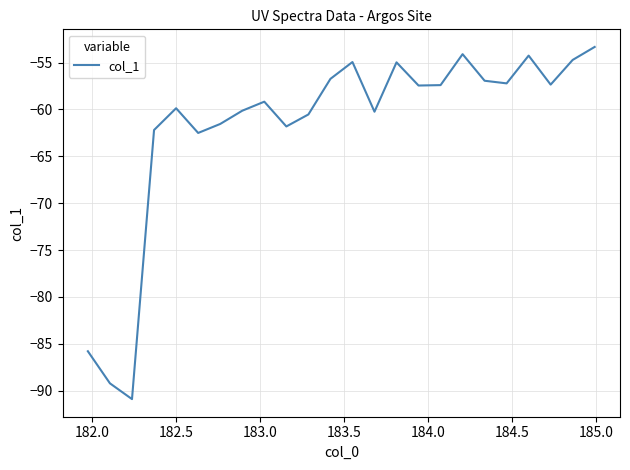

What is the greatest value displayed?

-53.3